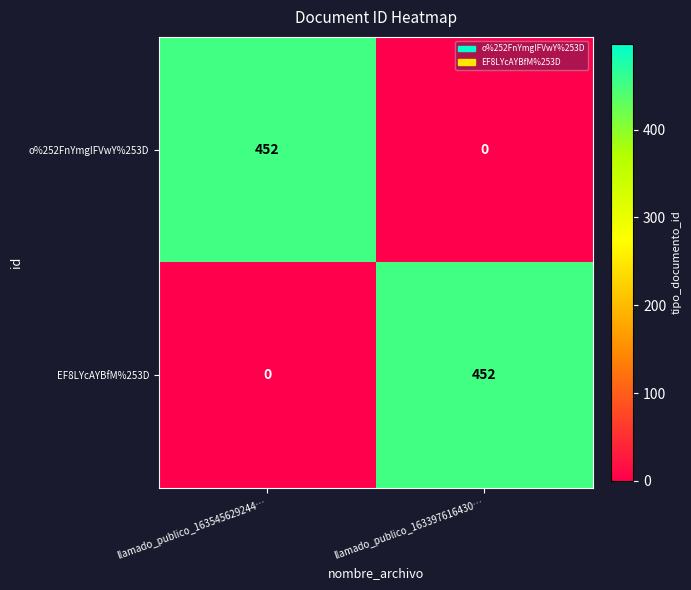

What is the spread (max minus min) of values at llamado_publico_163545629244…?

452